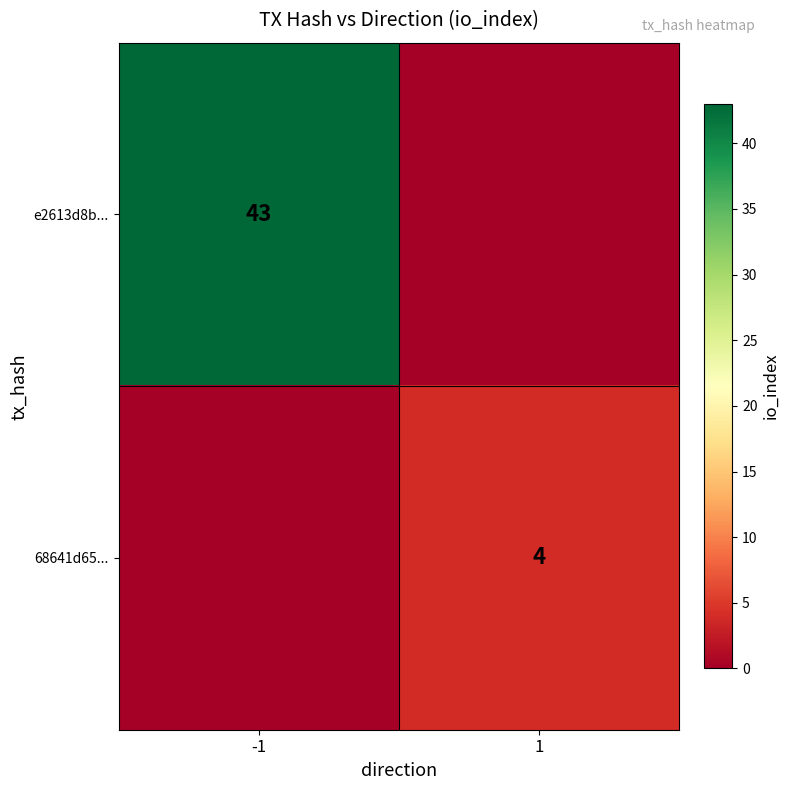

True or false: e2613d8b... has a value of 43 at -1.

True